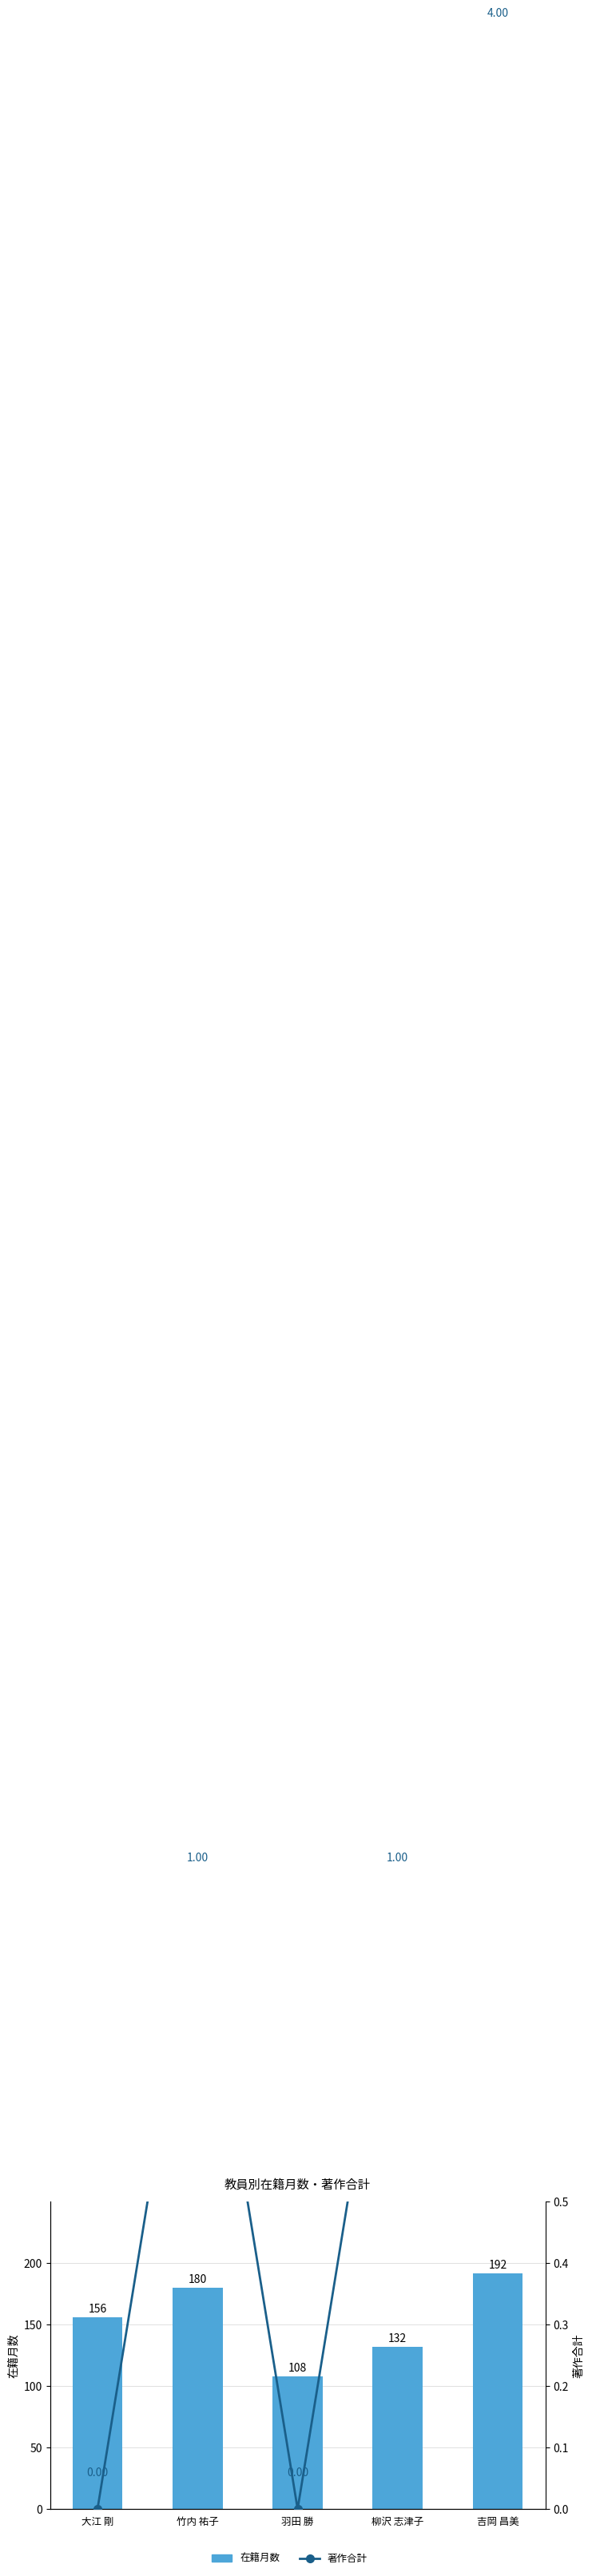

What is the total value across all series at 柳沢 志津子?

133